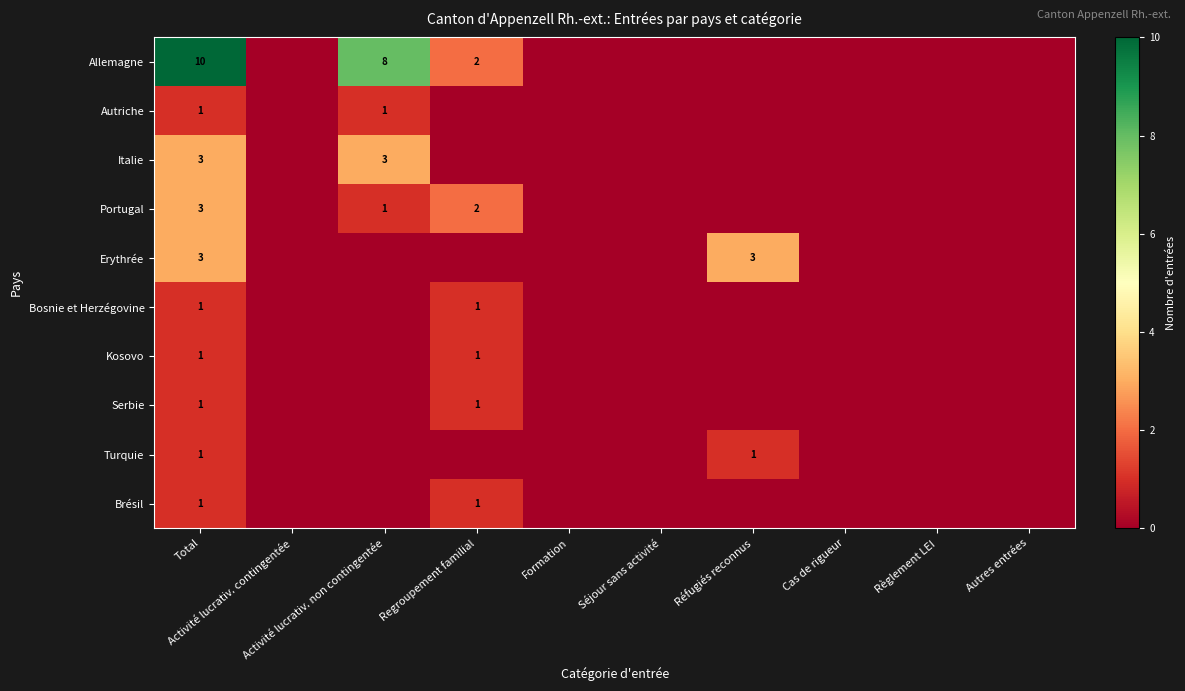

How many data points in Serbie are above 0?

2